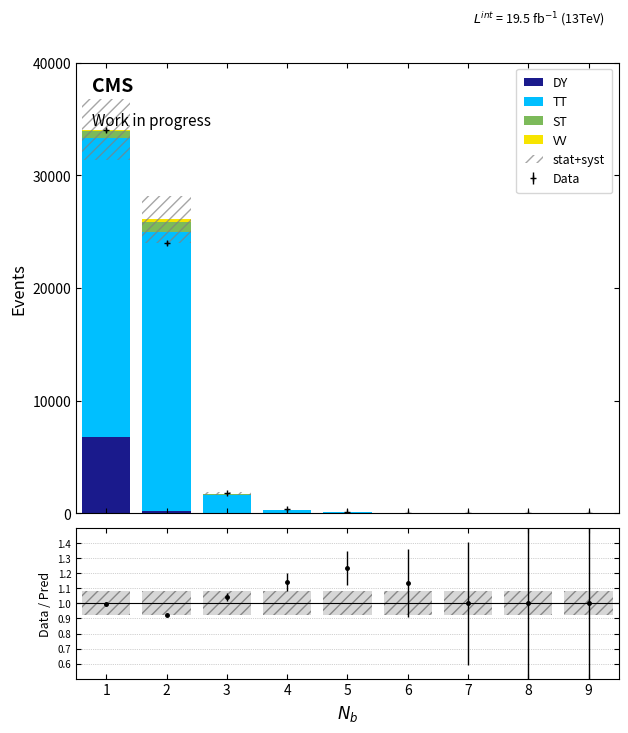

True or false: stat+syst has a value of 0.3 at 8.

False